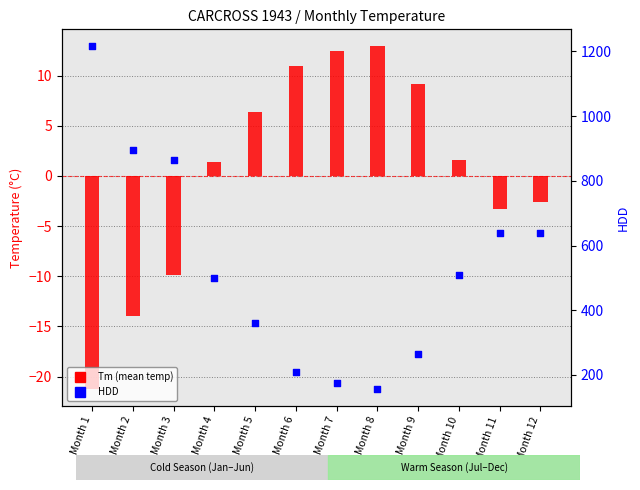

Which series reaches the maximum Y coordinate?

HDD